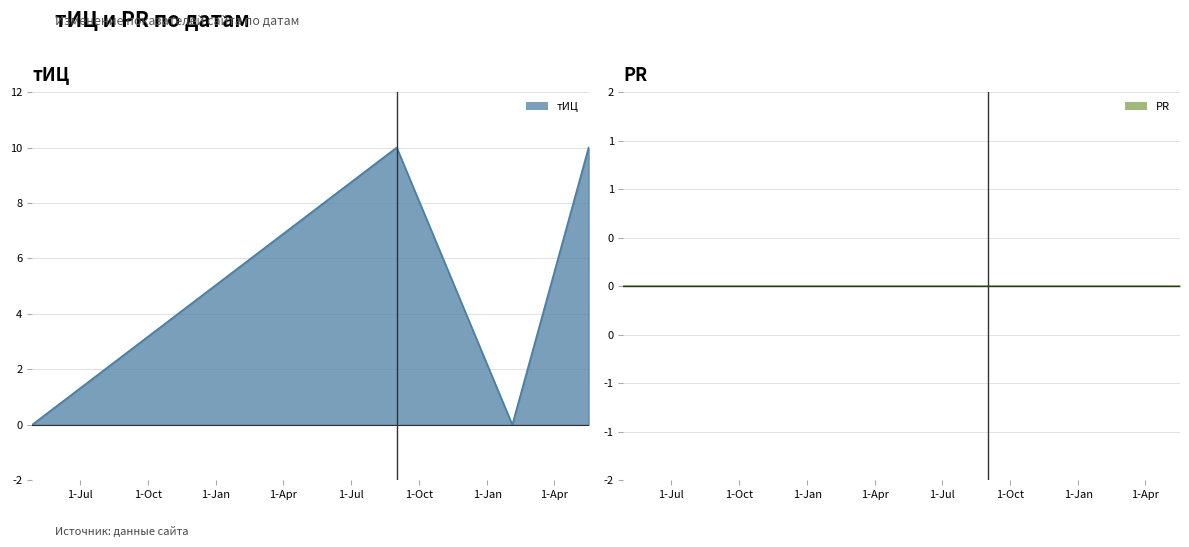

True or false: the data shows 17 at 2017-05-18.

False